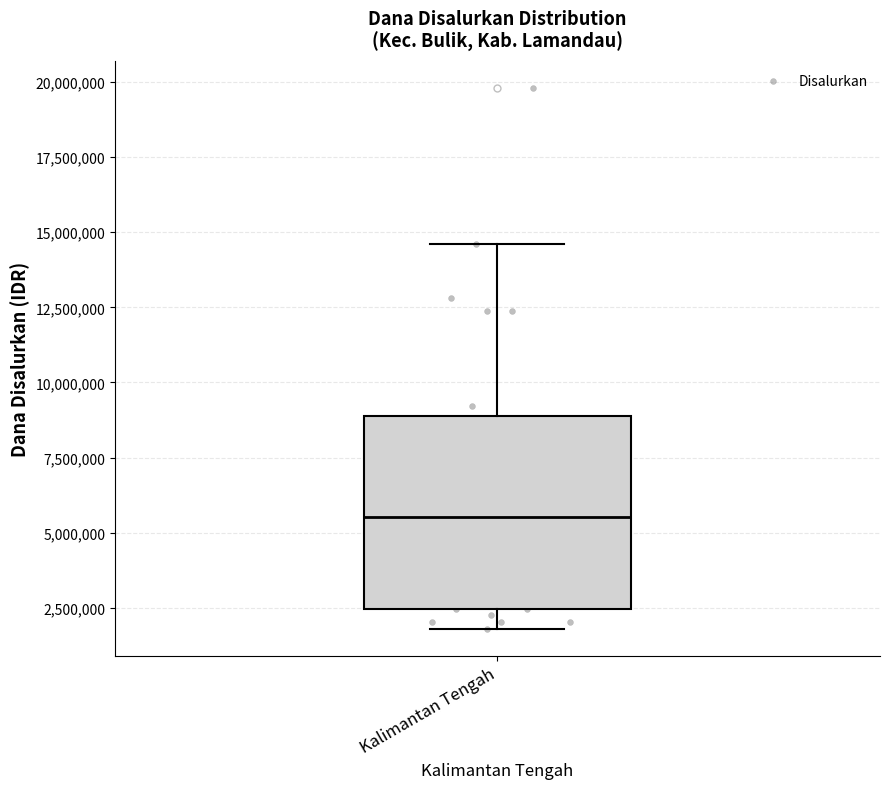

Read this box plot against the y-axis: the position of the median line, the range covered by the box, and the ends of both whiskers. The values are not printed on the chart, so give them approximately, as read against the axis.

median 5500000, box 2500000 to 9000000, whiskers 2000000 to 14500000